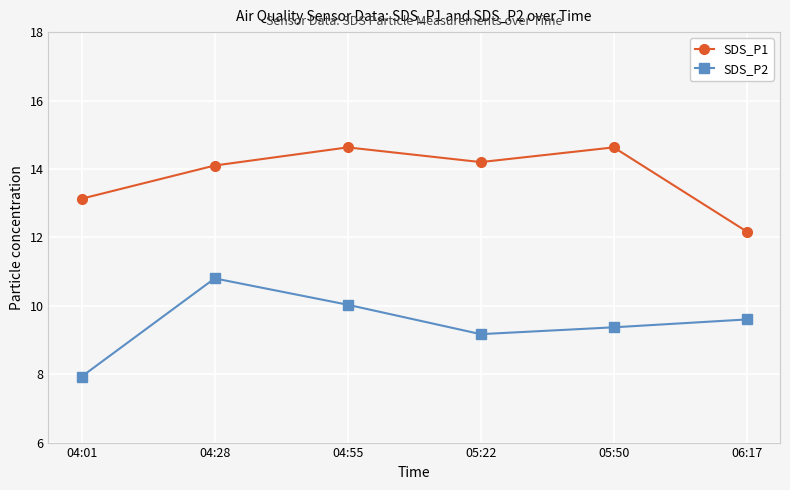

Which series changed the most between 04:28 and 05:22?

SDS_P2